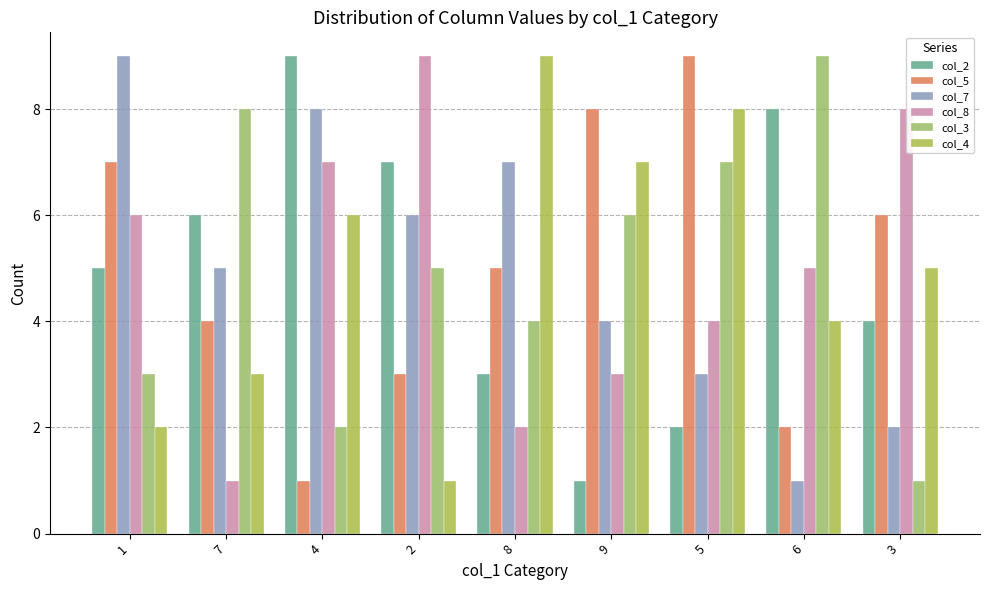

Which series has the largest total across all categories?

col_2